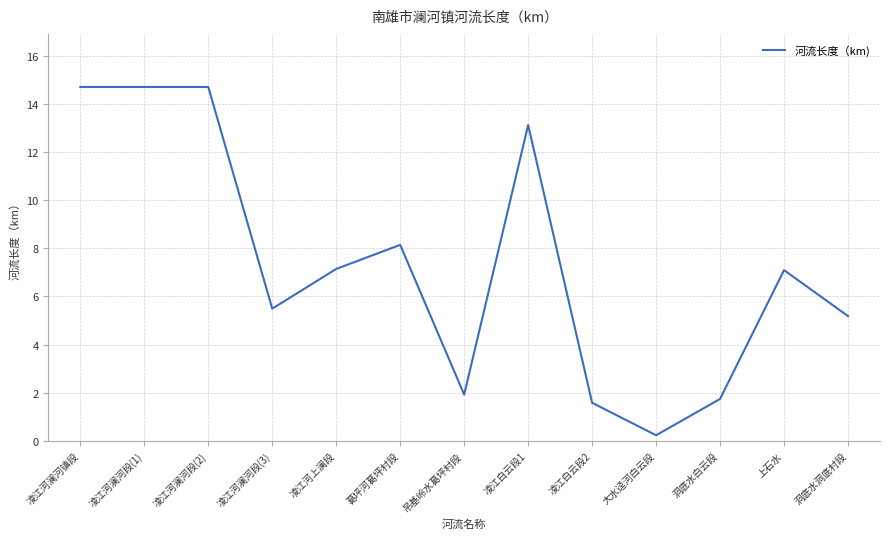

What is the approximate value at 洞底水白云段?

1.7